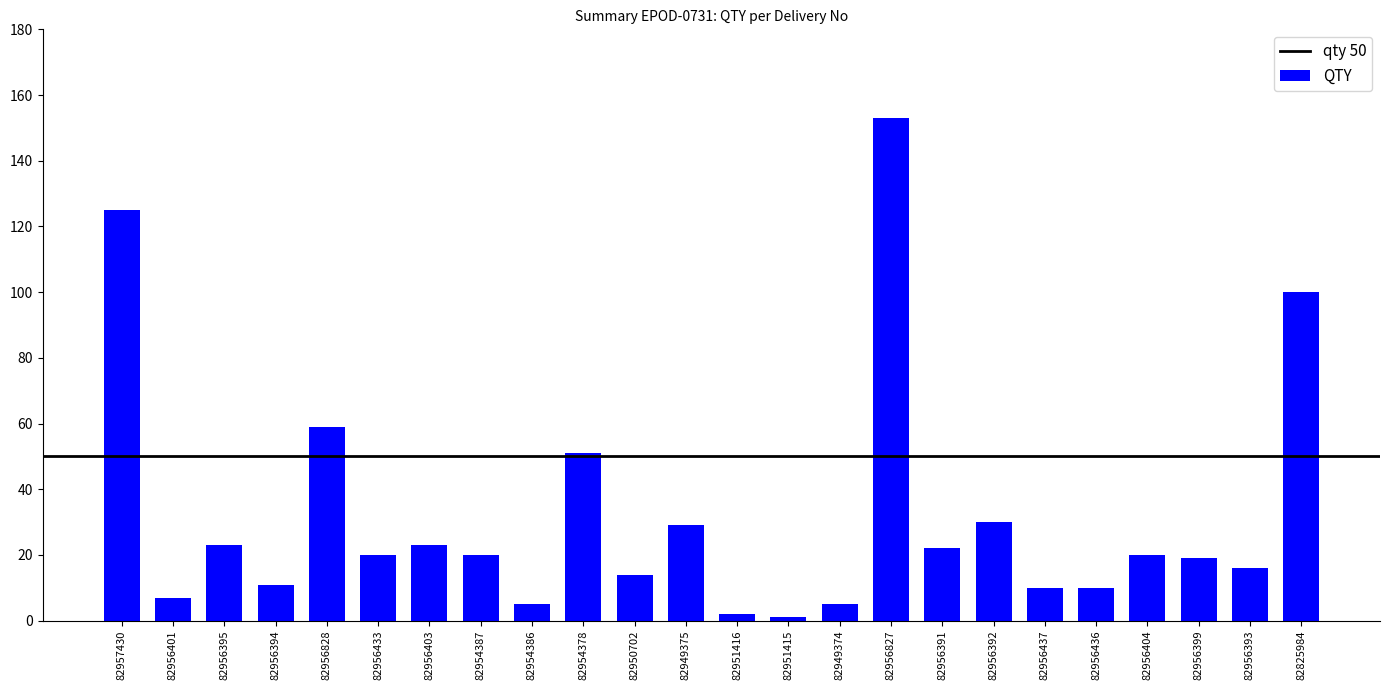

What is the label of the 13th bar from the left?

82951416